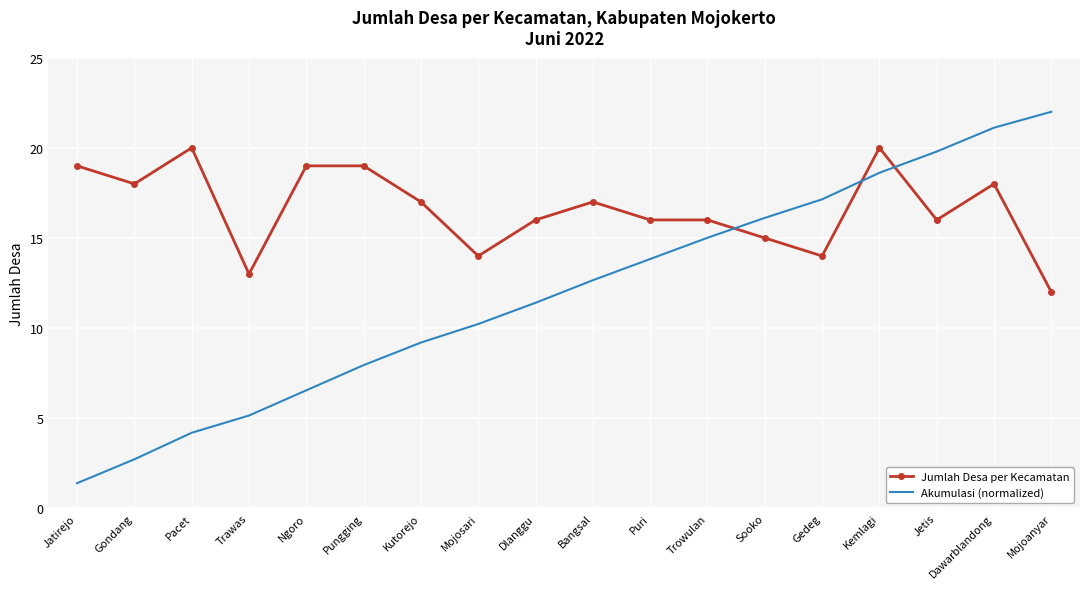

What is the maximum value for Akumulasi (normalized)?

22.0